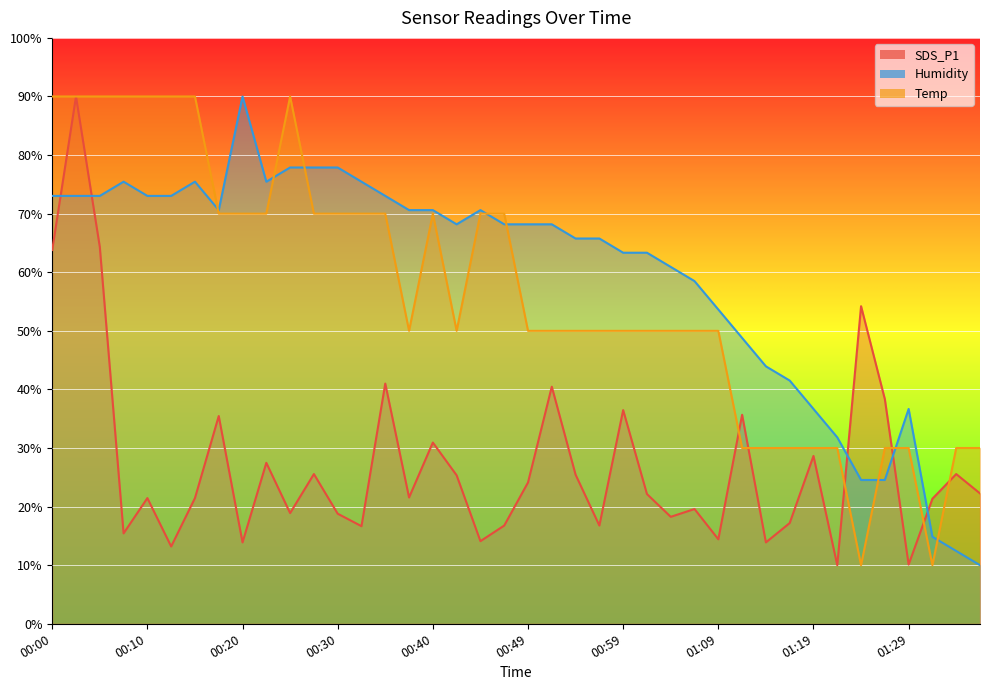

The Humidity series shows 63.3 at 00:59. True or false?

True